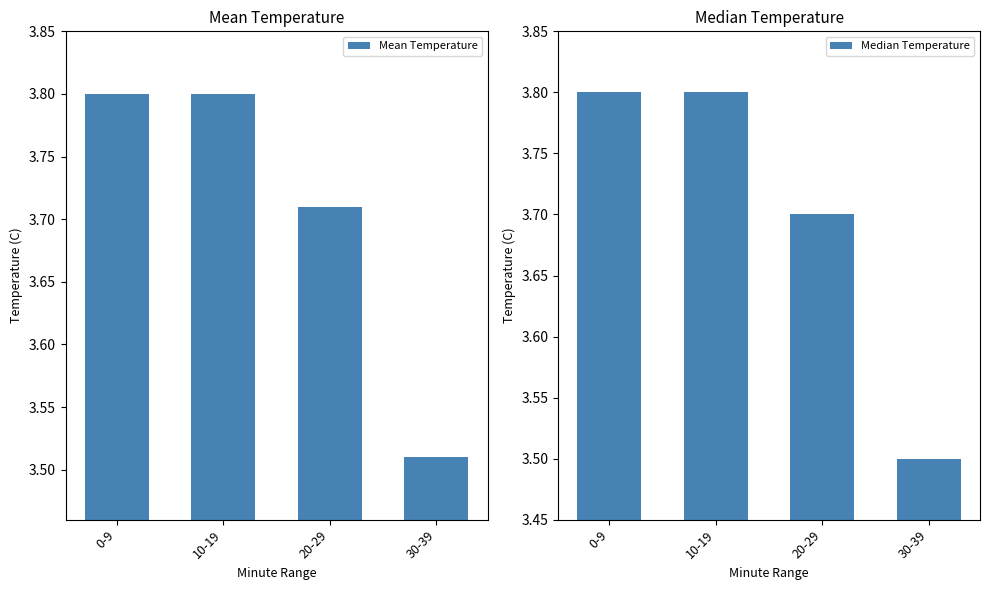

Rank the series at 0-9 from lowest to highest value.

Mean Temperature, Median Temperature